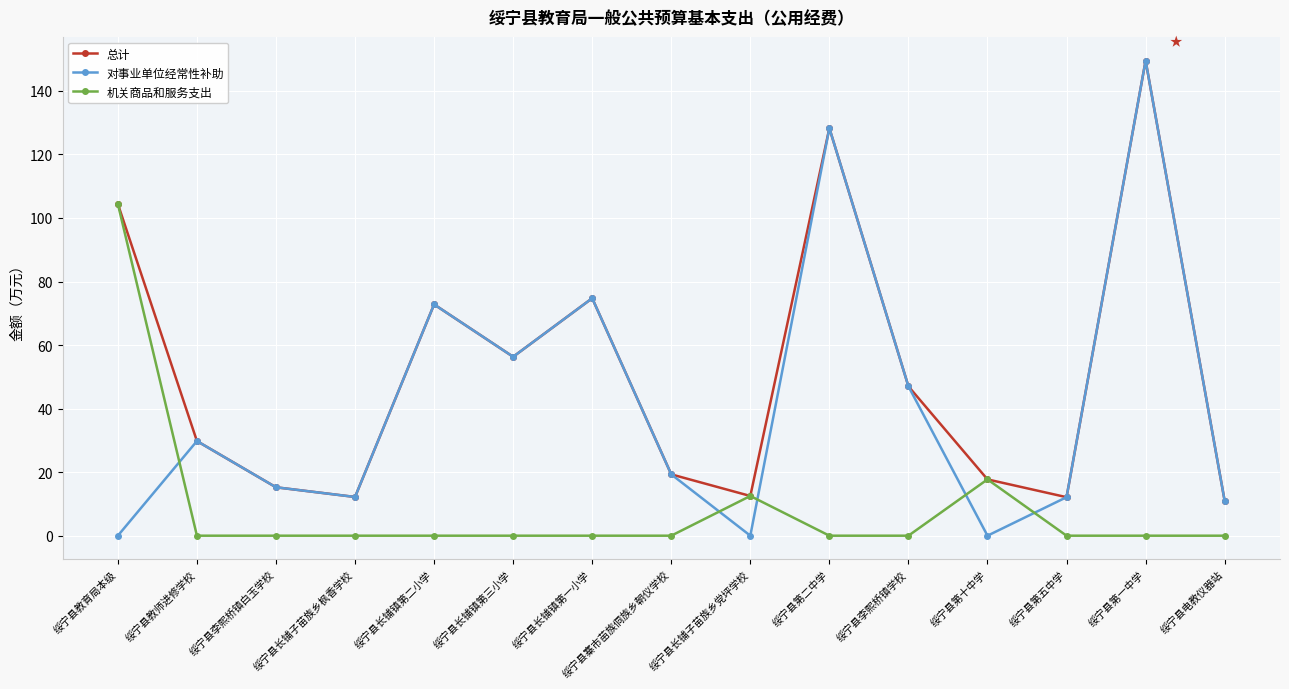

What is the label of the 8th point from the right?

绥宁县寨市苗族侗族乡朝仪学校